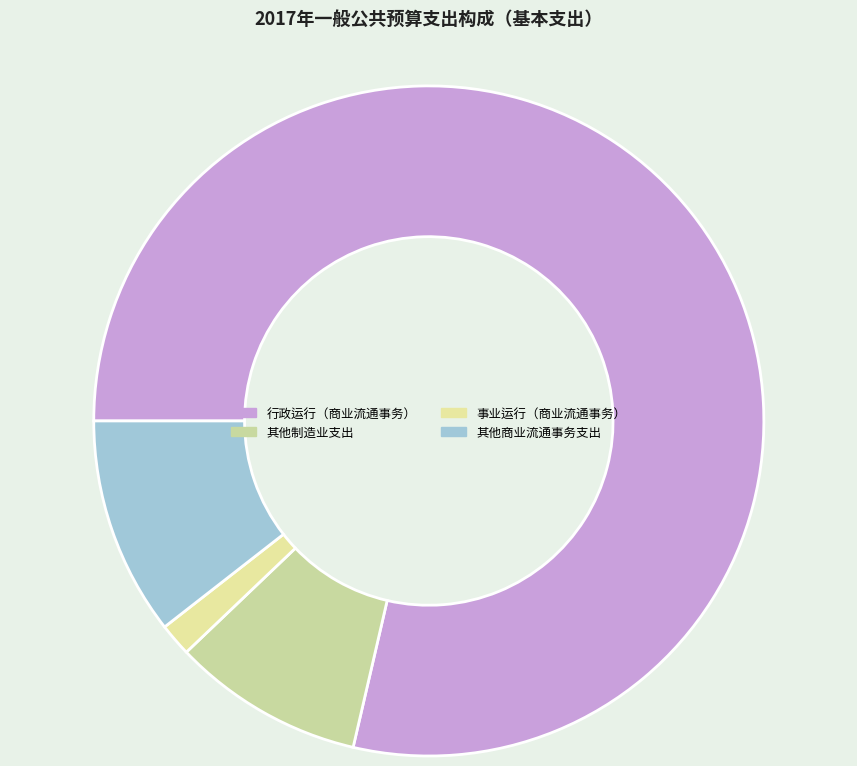

Which has a higher value, 行政运行（商业流通事务） or 事业运行（商业流通事务）?

行政运行（商业流通事务）